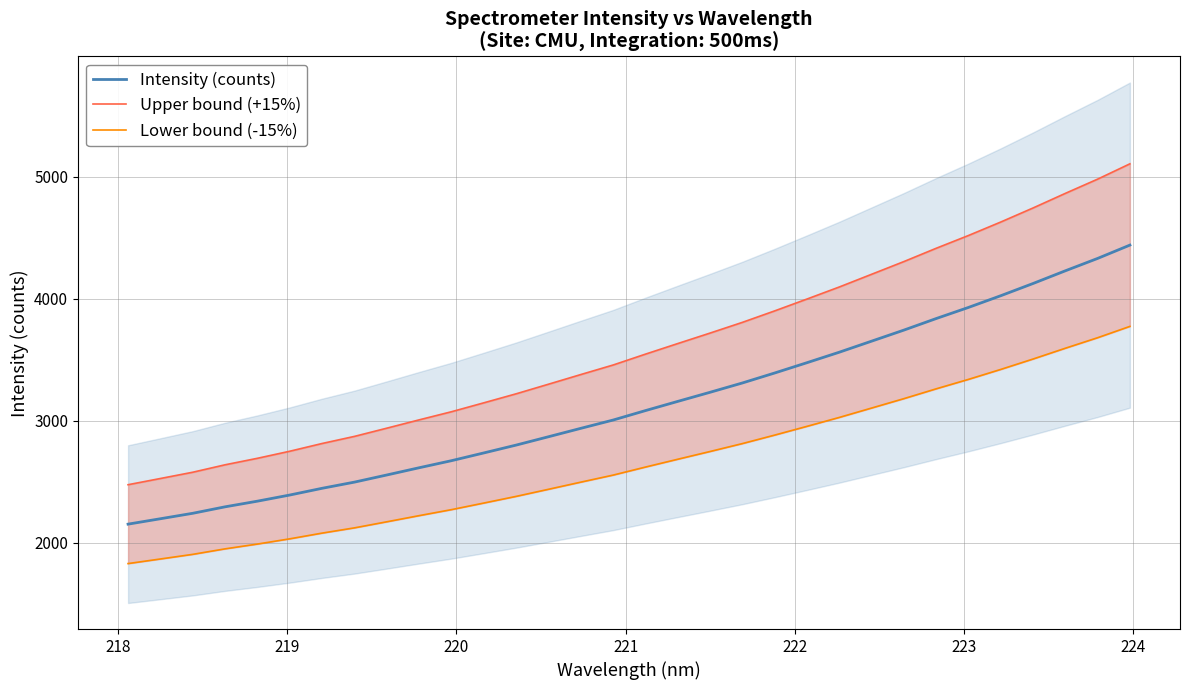

How many lines are shown in the chart?

3